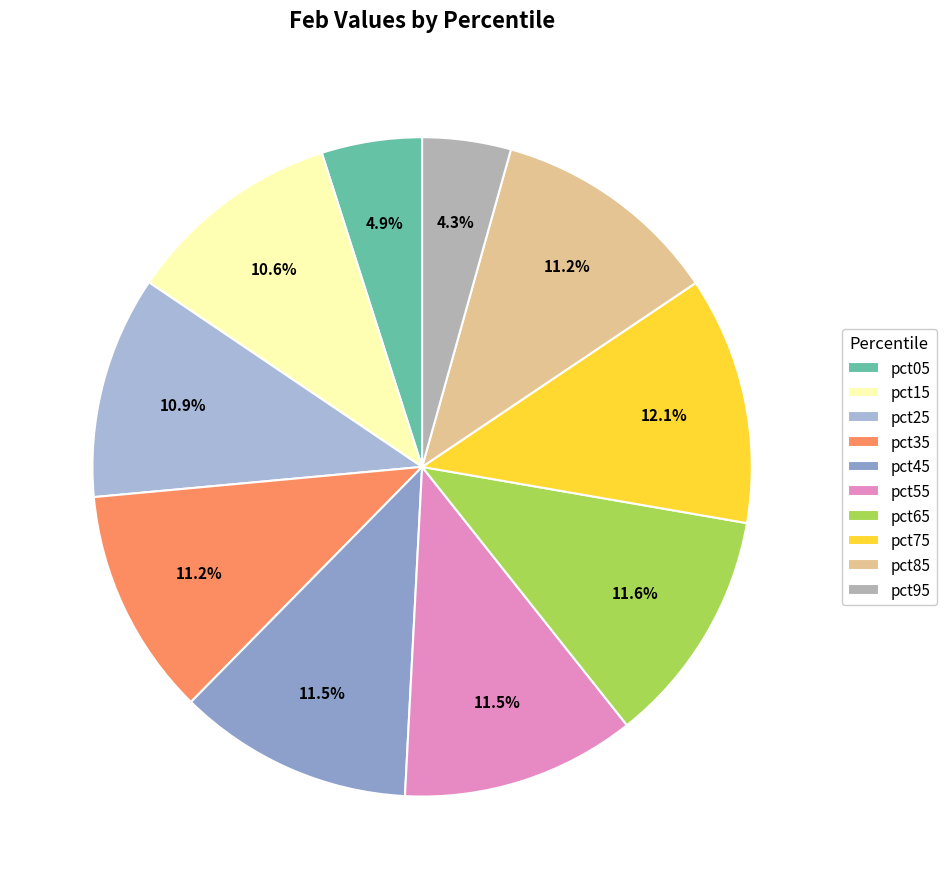

True or false: pct65 accounts for 23% of the total.

False